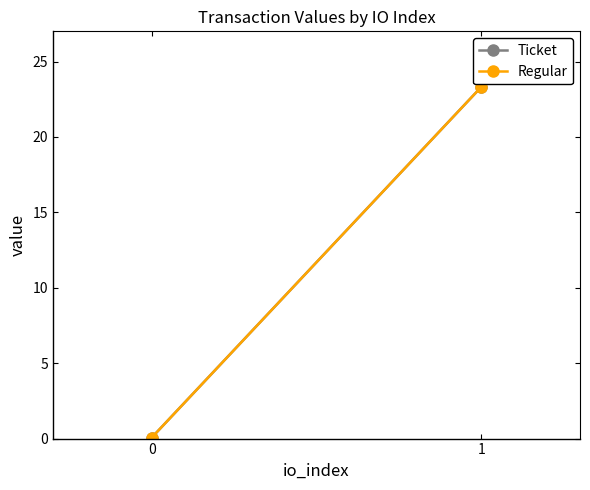

What is the difference between the Regular values at 0 and 1?

23.2